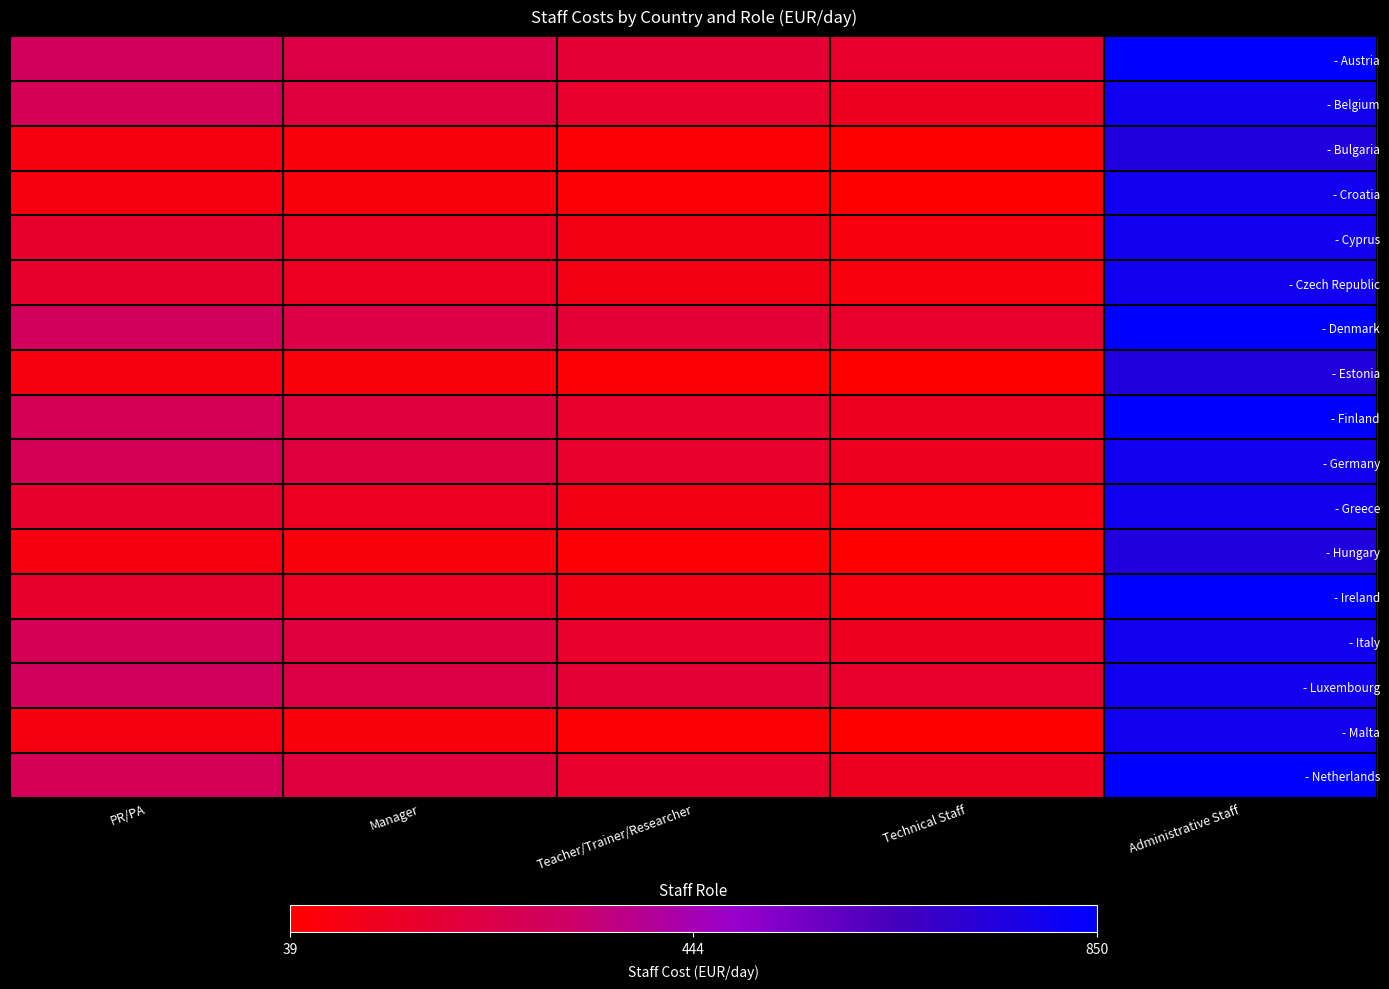

What is the smallest value displayed?

39